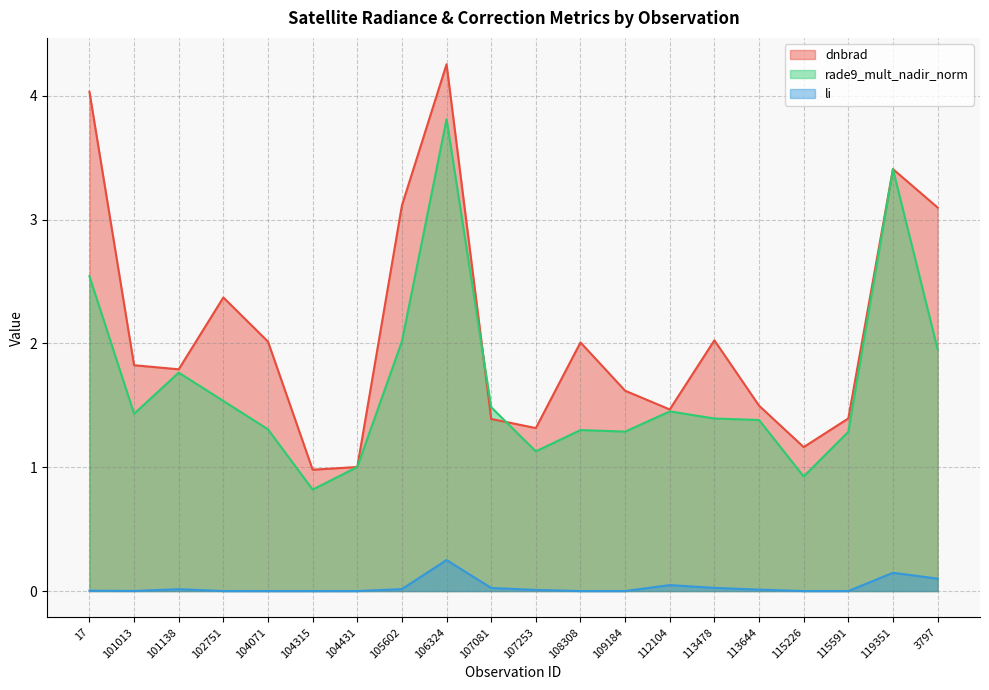

How many values in the dnbrad series exceed 1?

19